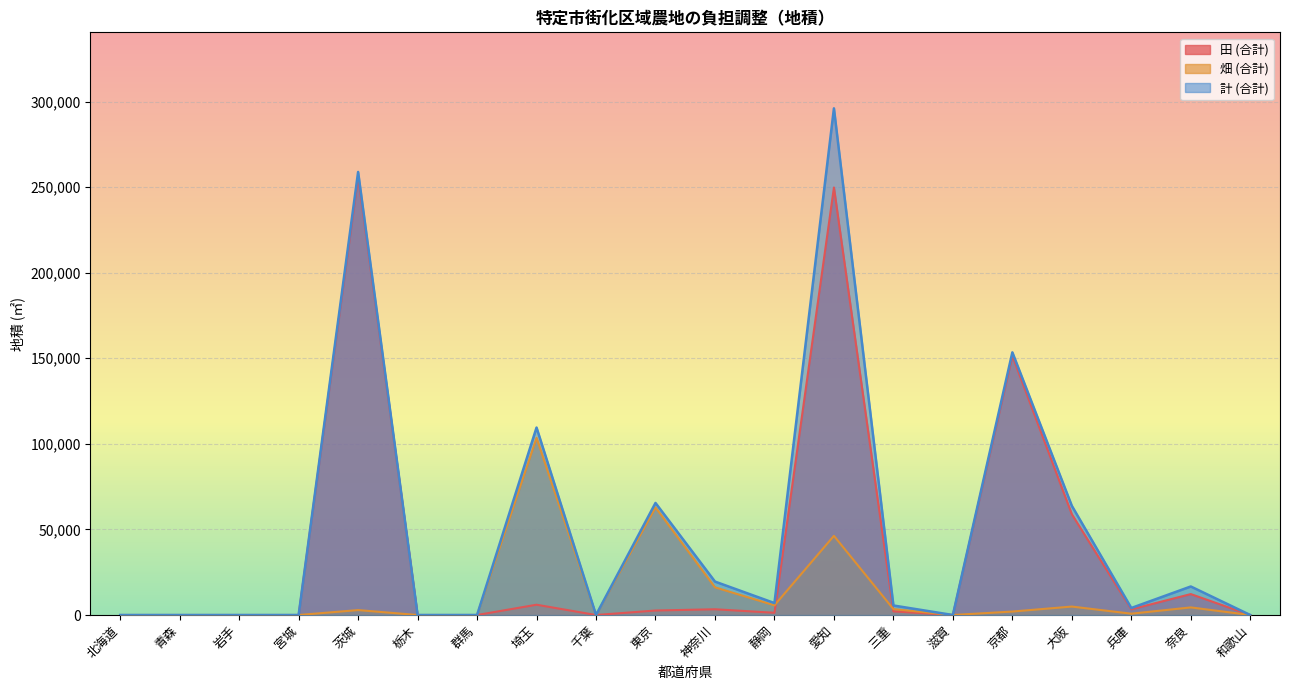

What is the maximum value shown in the chart?

296008